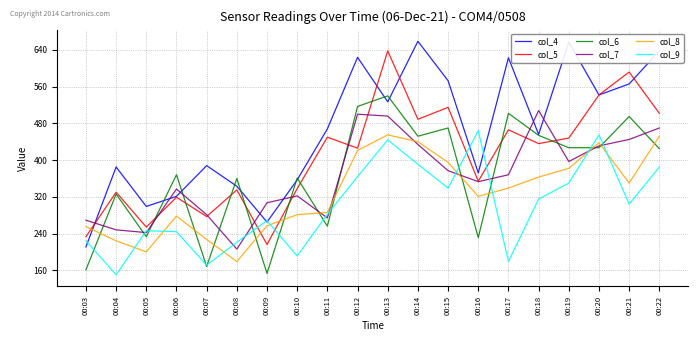

The value of col_6 at 00:07 is 52. True or false?

False